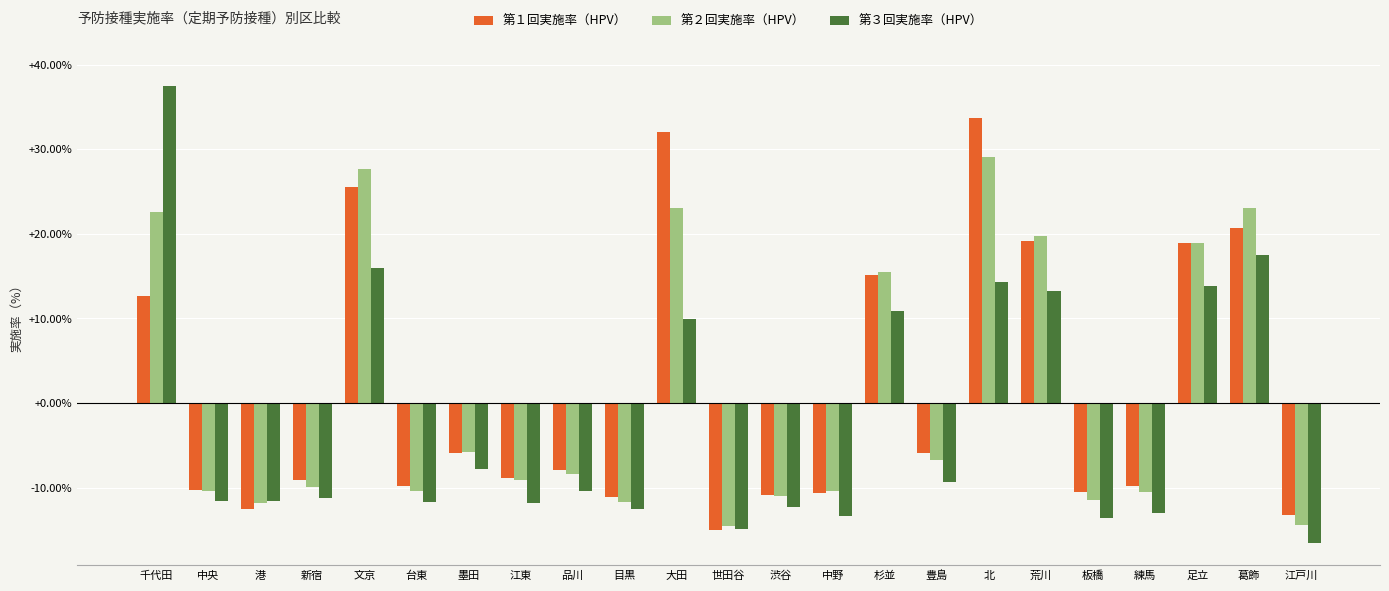

At which category is the sum across all series the highest?

北